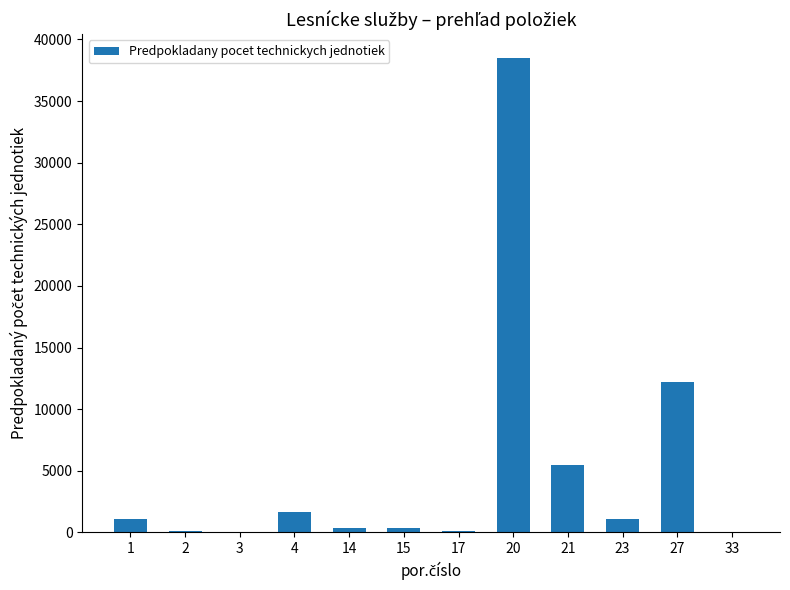

True or false: the data shows 23.0 at 33.

True